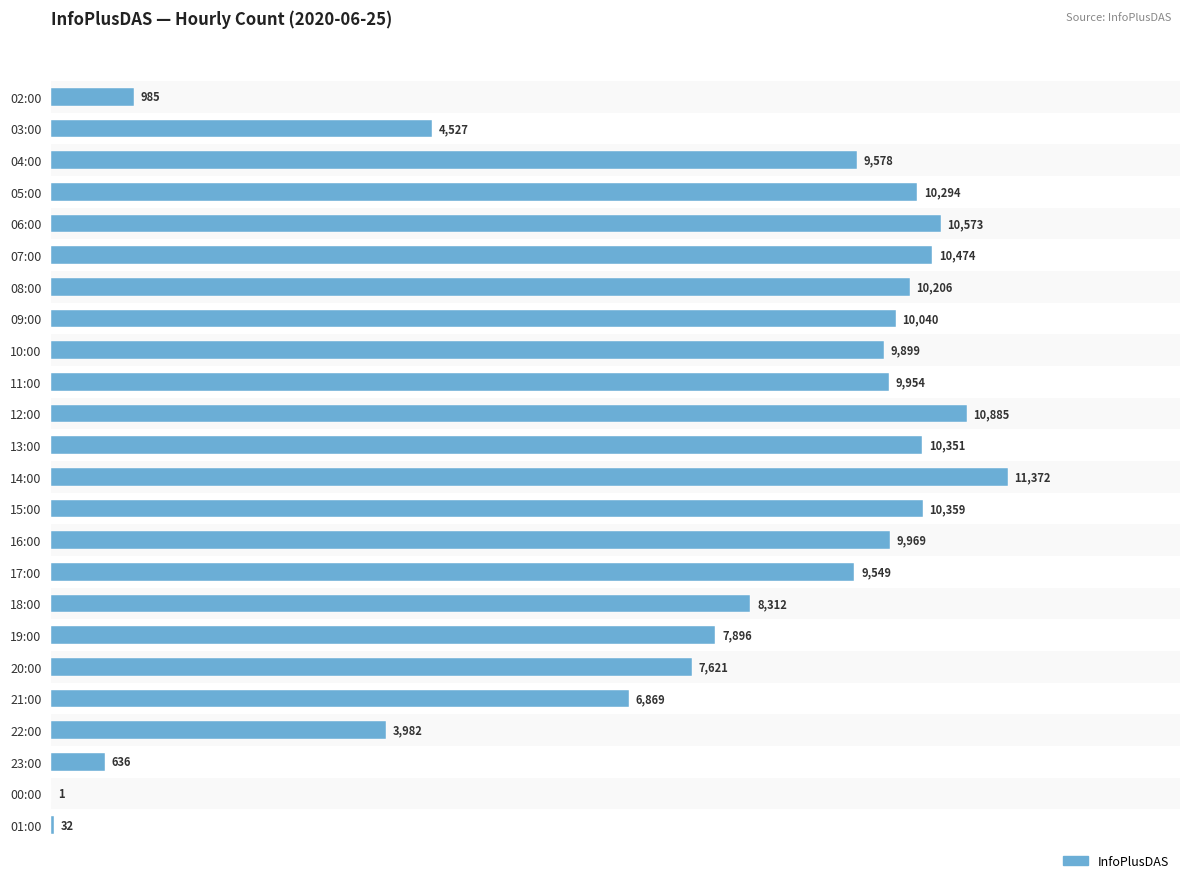

What is the sum of all values?

184364